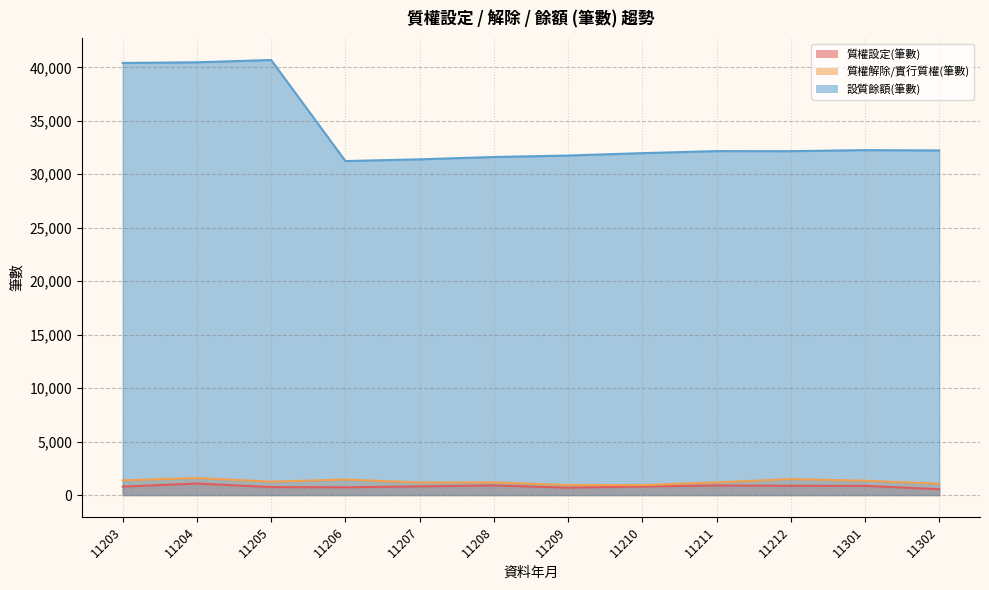

At 11209, list the series in order from largest to smallest.

設質餘額(筆數), 質權解除/實行質權(筆數), 質權設定(筆數)